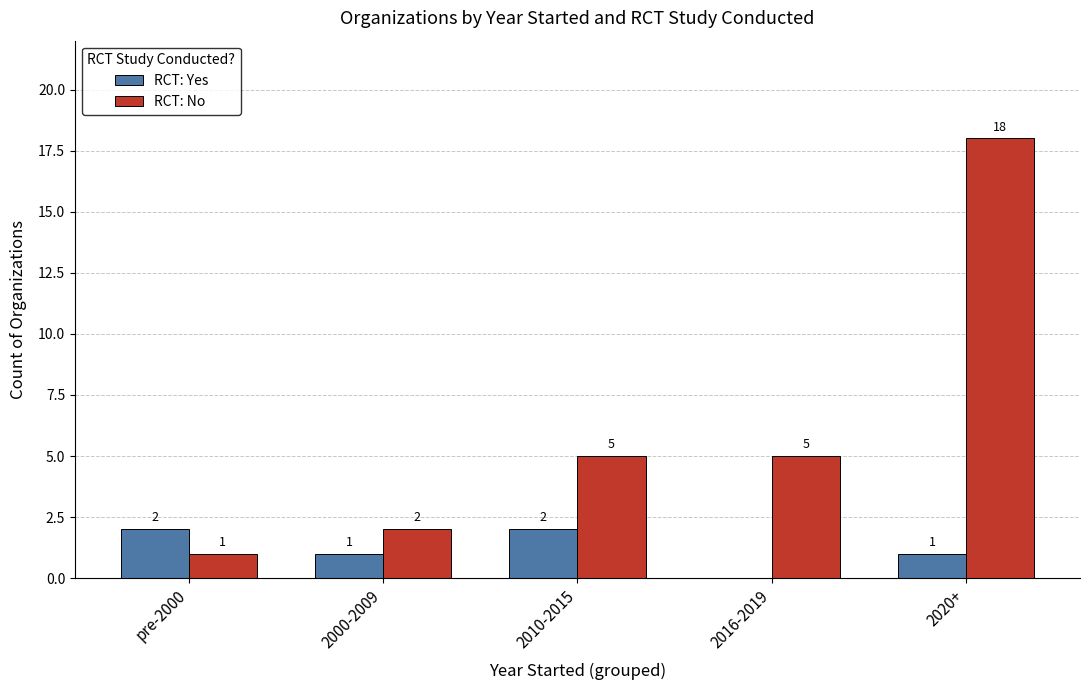

Which series has the largest range (max minus min)?

RCT: No